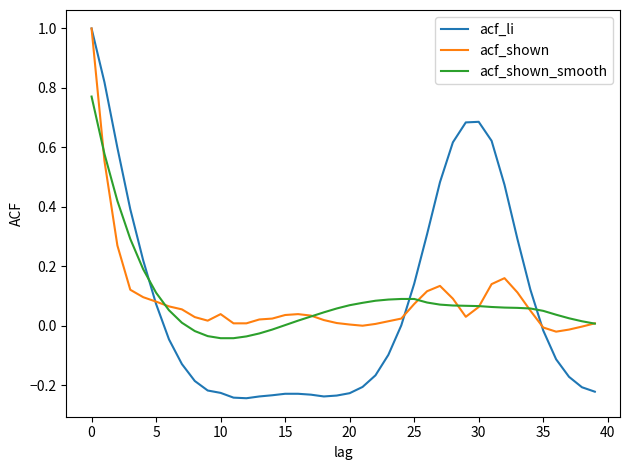

What is the maximum value shown in the chart?

1.0